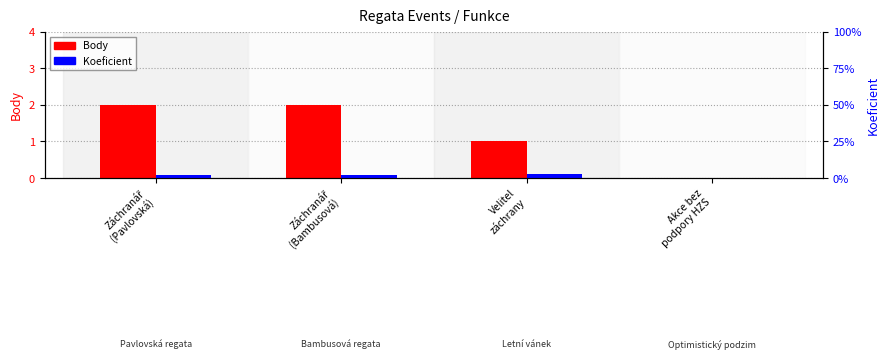

The value of Body at Velitel
záchrany is 1. True or false?

True